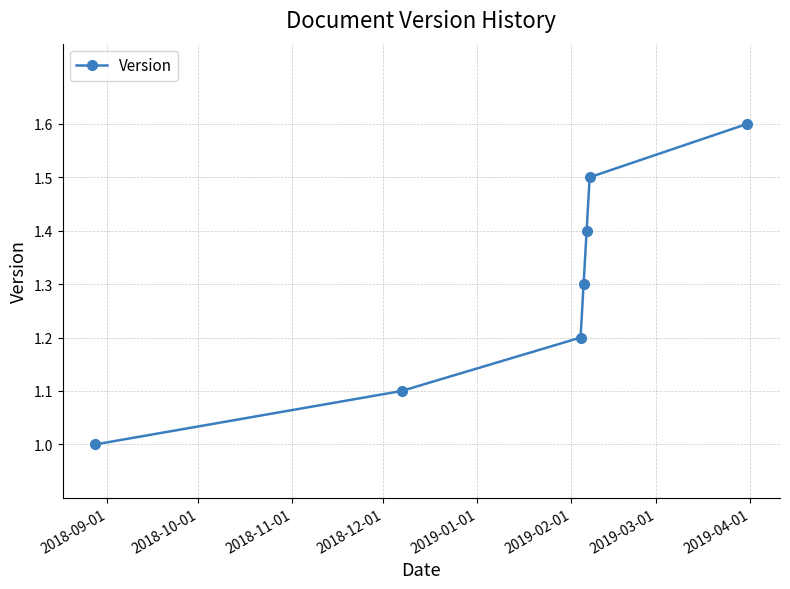

What is the difference between the second highest and minimum values?

0.5